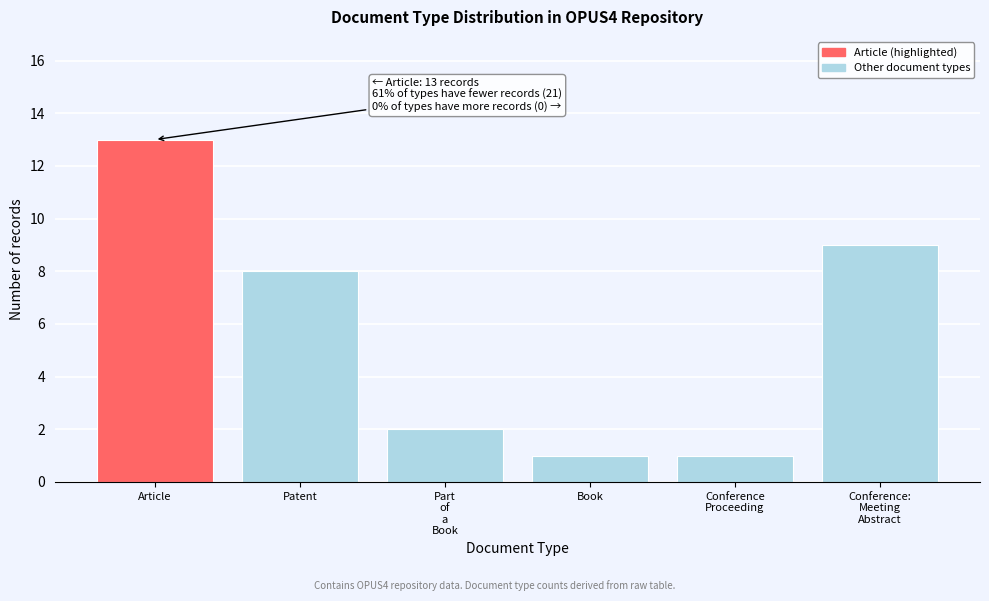

Reading right to left, transcribe all the data shown in this chart.

9	1	1	2	8	13